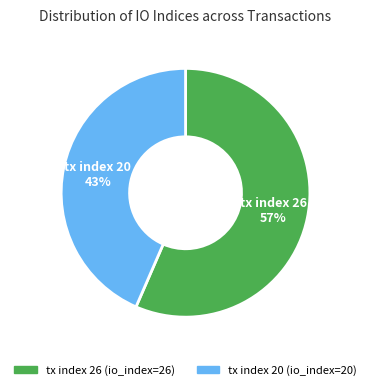

To the nearest percent, what is the average slice percentage?

50%